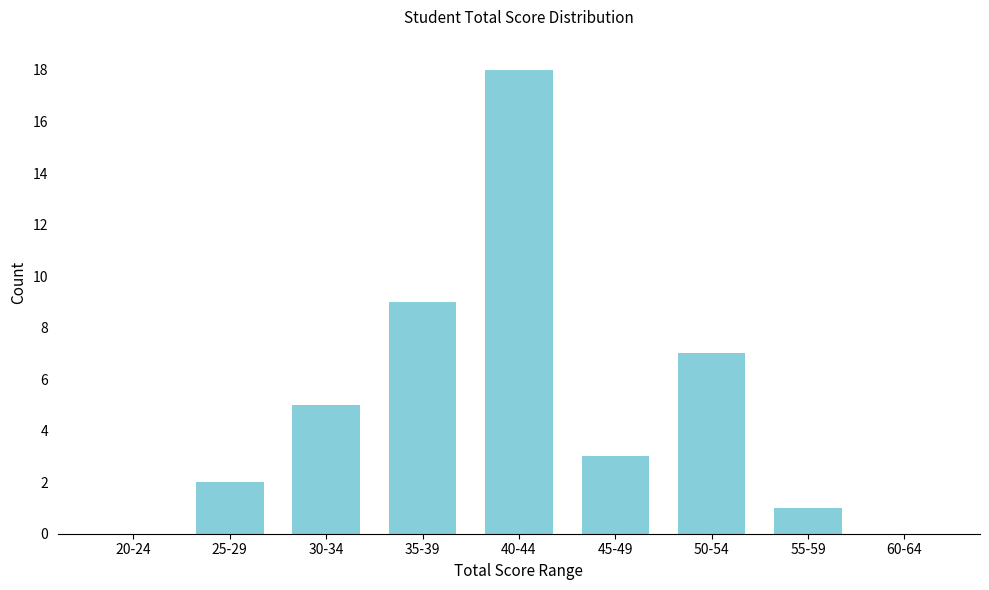

Reading left to right, extract all data points from this chart.

20-24=0	25-29=2	30-34=5	35-39=9	40-44=18	45-49=3	50-54=7	55-59=1	60-64=0